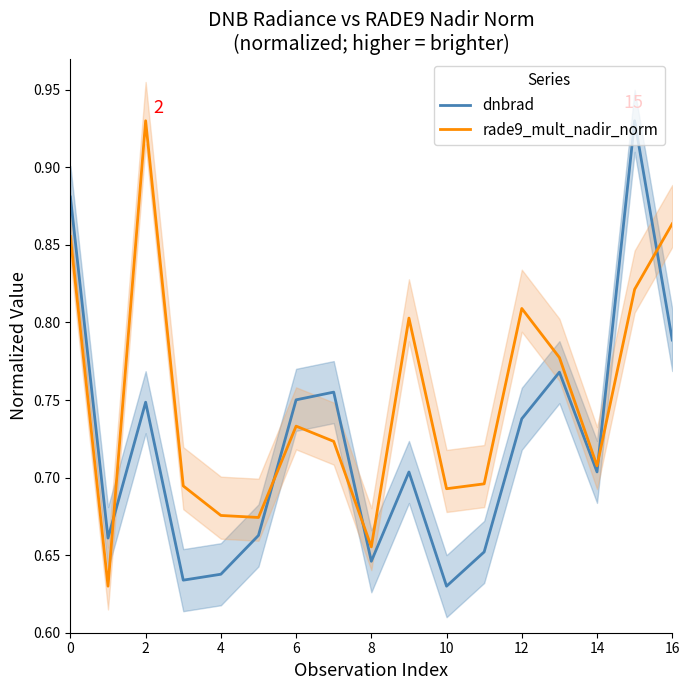

How many times do rade9_mult_nadir_norm and dnbrad cross each other?

5